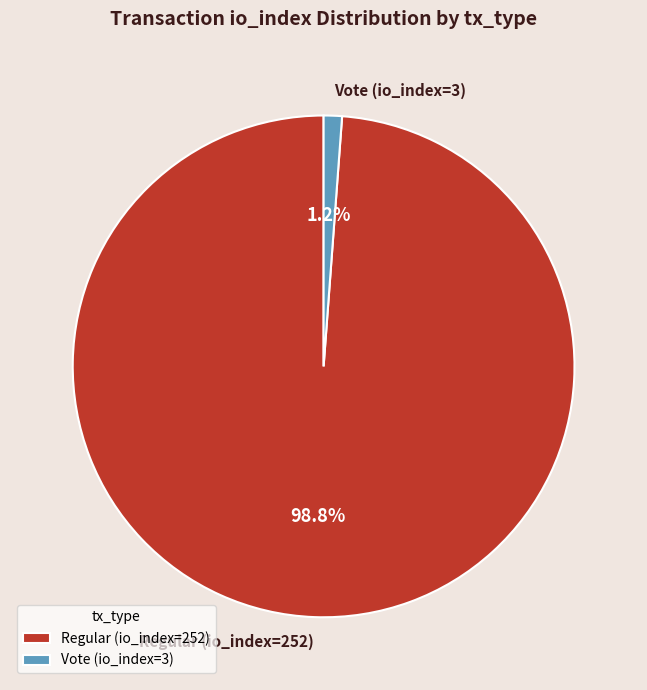

Rank the categories by value from highest to lowest.

Regular (io_index=252), Vote (io_index=3)